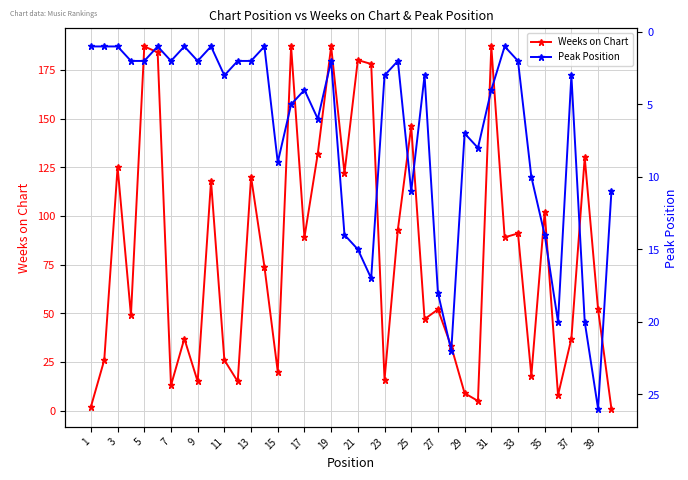

Count the number of categories in the chart.

40